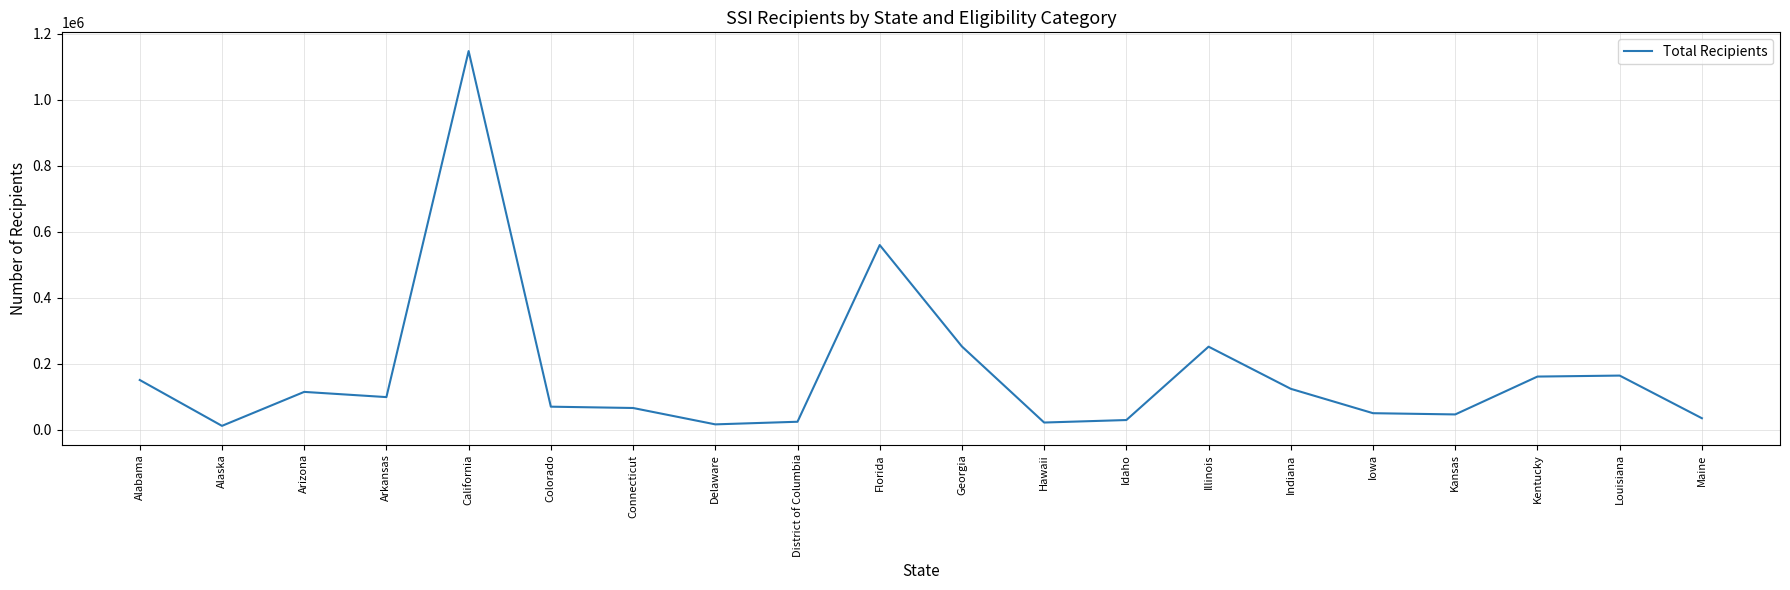

What is the maximum value shown in the chart?

1147421